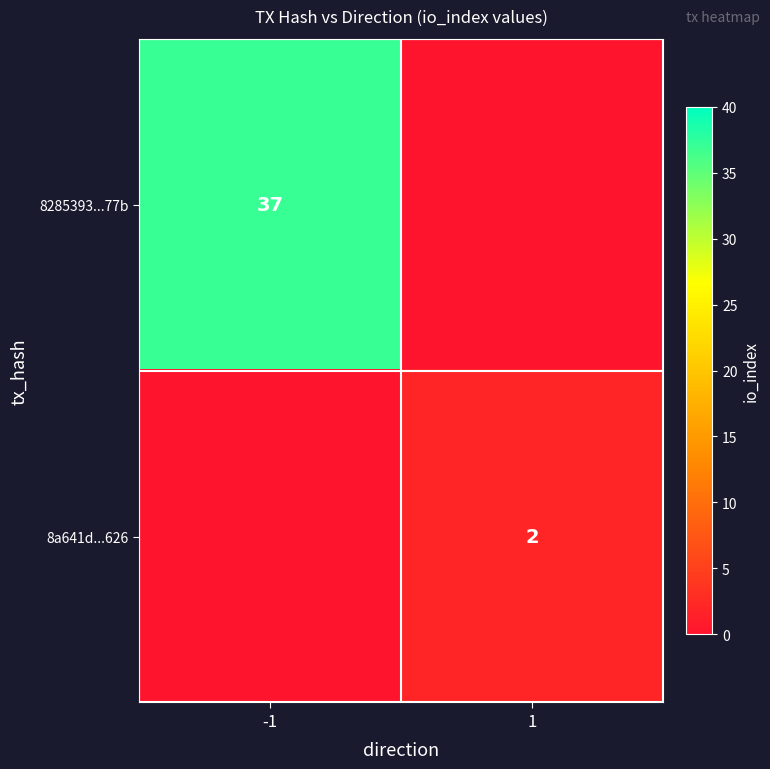

The 8a641d...626 series shows 2 at 1. True or false?

True